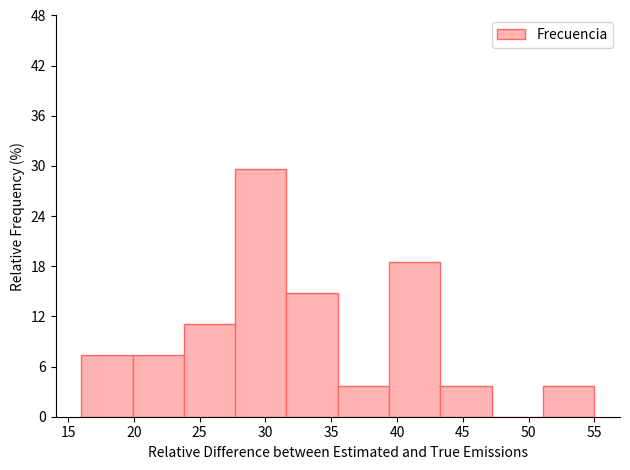

What is the height of the bar covering 19.9 to 23.8 on the x-axis? Neither the bar edges nor the heights are printed on the chart, so give them approximately, as read against the axes.

7